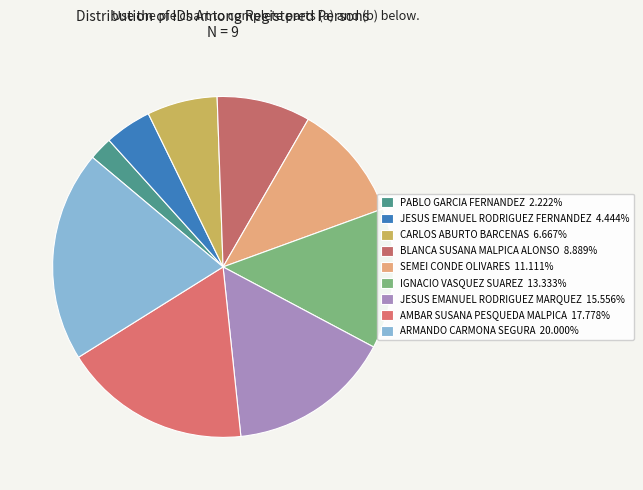

Count the number of slices in the pie.

9